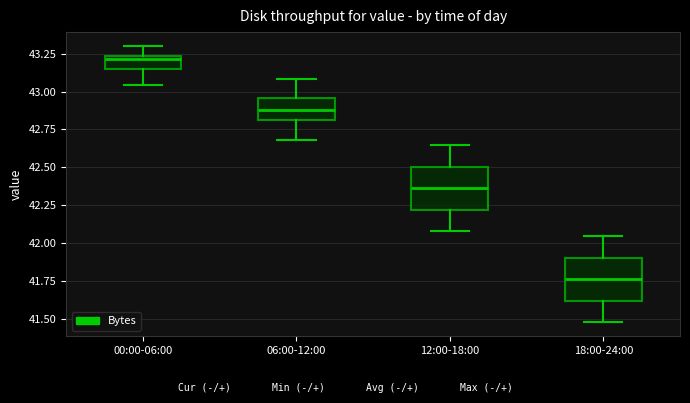

Reading left to right, transcribe this box plot: for each box, give where its median line is, the range the box spans, and where its two whiskers end, as read against the y-axis. The values are not printed on the chart, so give them approximately, as read against the axis.

00:00-06:00: median 43.20, box 43.15 to 43.25, whiskers 43.05 to 43.30
06:00-12:00: median 42.90, box 42.80 to 42.95, whiskers 42.70 to 43.10
12:00-18:00: median 42.35, box 42.20 to 42.50, whiskers 42.10 to 42.65
18:00-24:00: median 41.75, box 41.60 to 41.90, whiskers 41.50 to 42.05